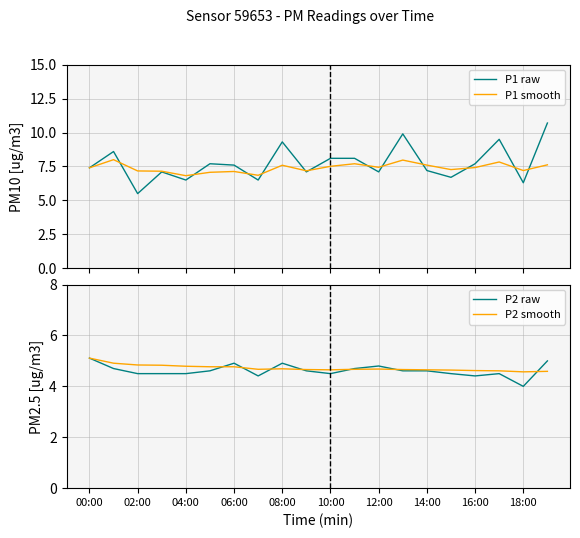

True or false: P2 raw has a value of 6.4 at 12:00.

False